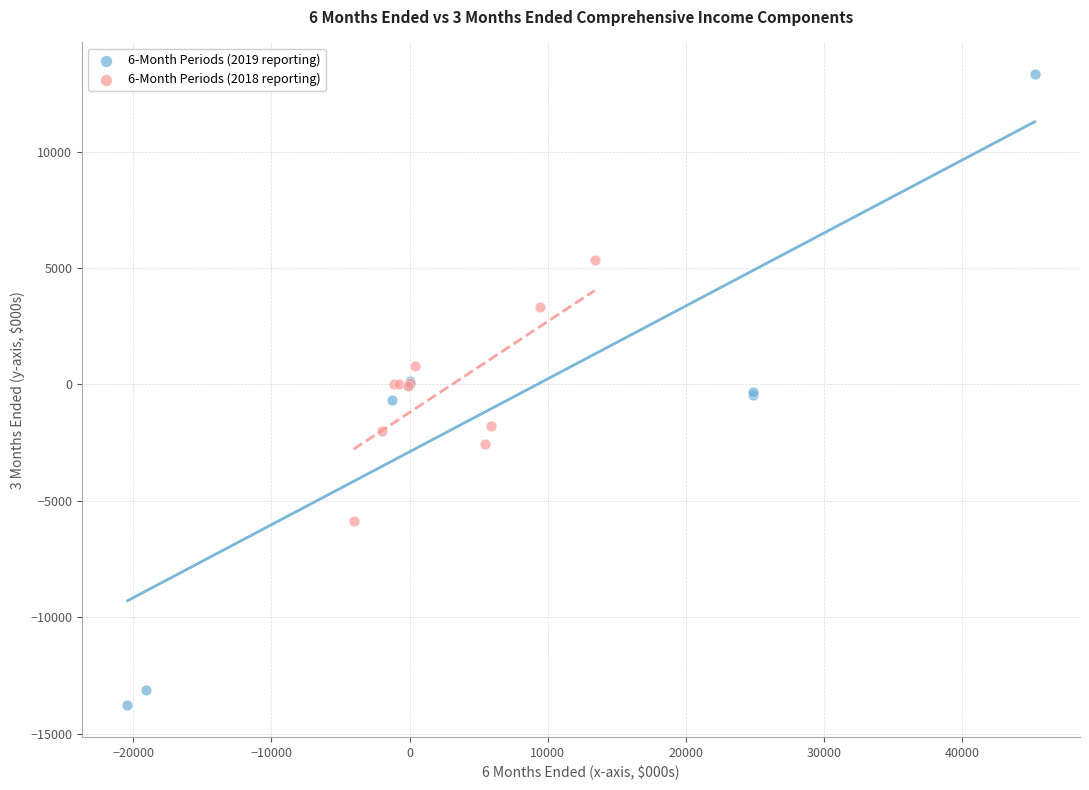

What are all the series names shown in the legend?

6-Month Periods (2019 reporting), 6-Month Periods (2018 reporting)